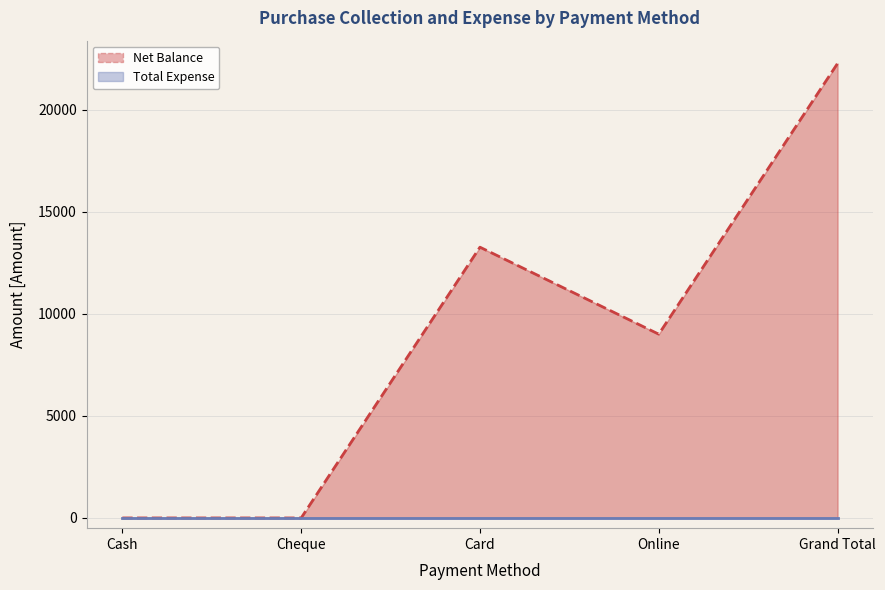

True or false: Net Balance line and Total Expense line cross at least once.

False